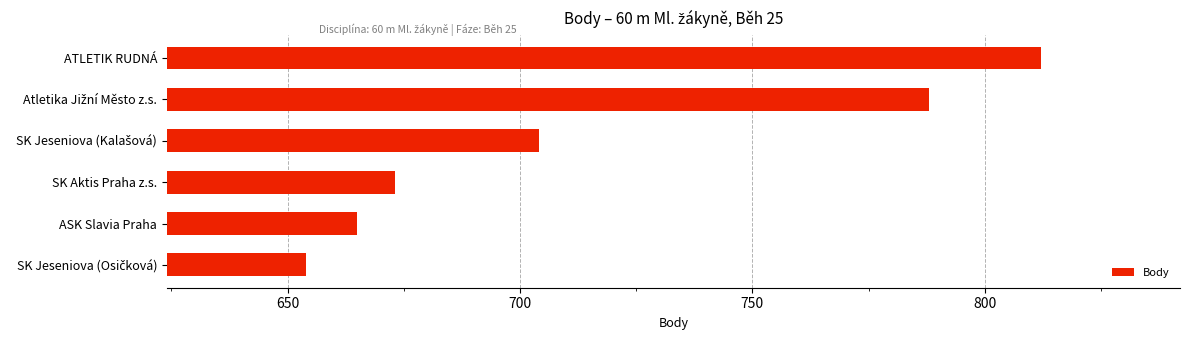

Reading top to bottom, transcribe all the data shown in this chart.

812	788	704	673	665	654